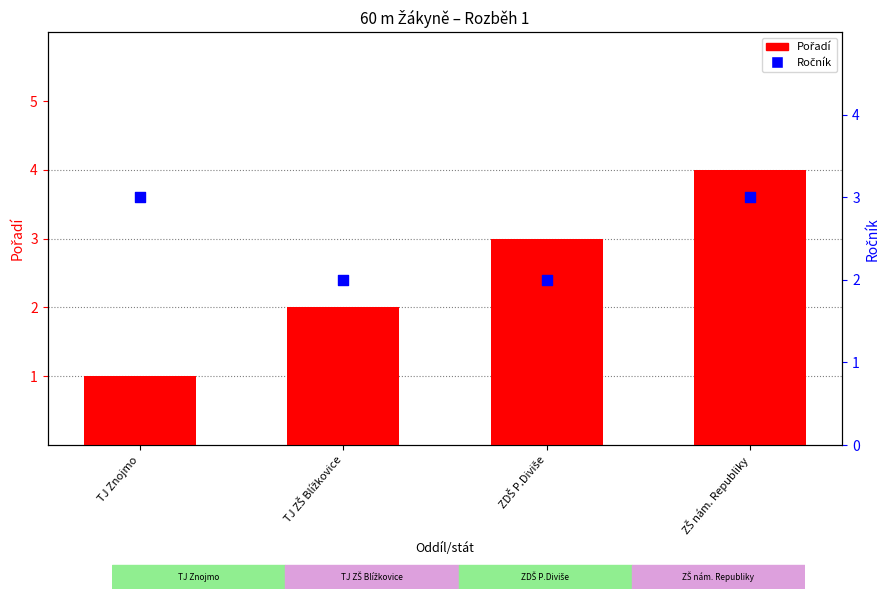

At how many categories does at least one series exceed 1?

4